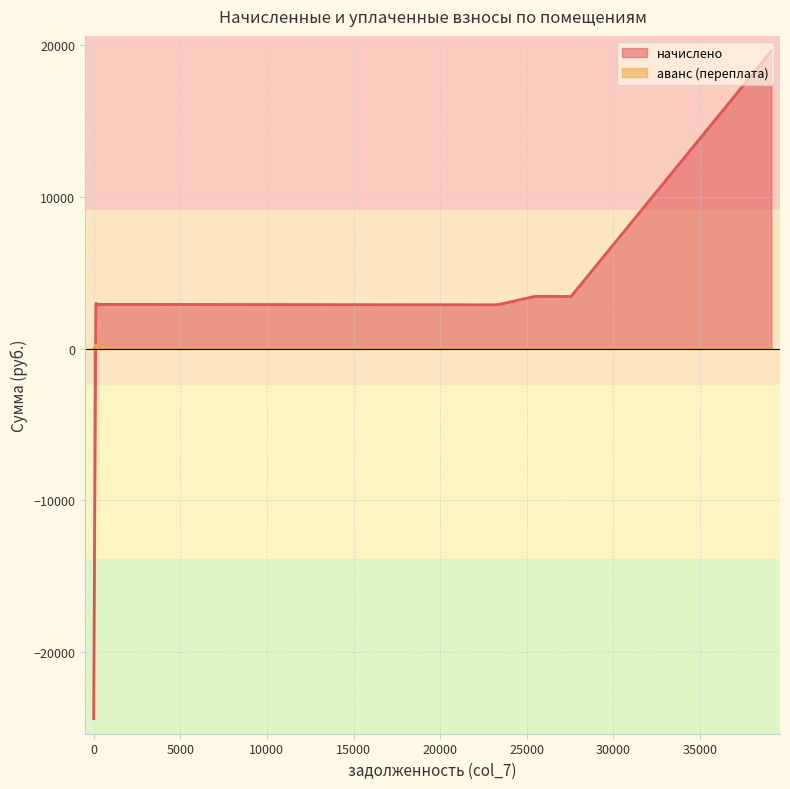

What is the value of the начислено point at the 3rd from the left?

3445.4